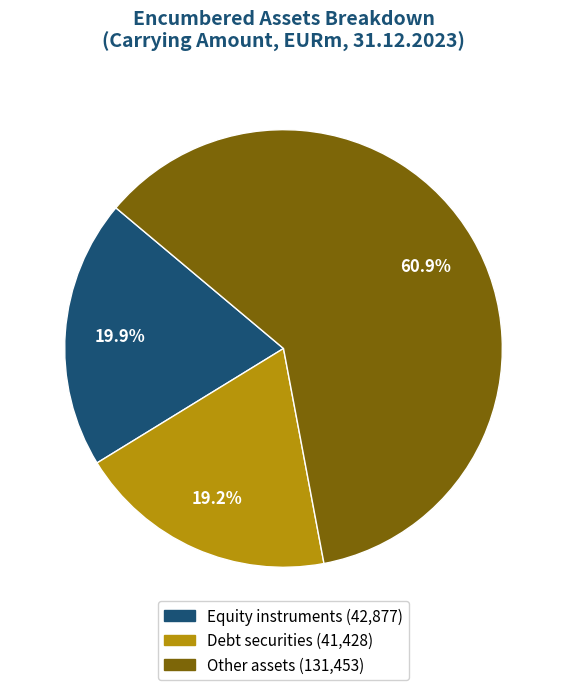

What percentage is the Debt securities slice, to the nearest percent?

19%